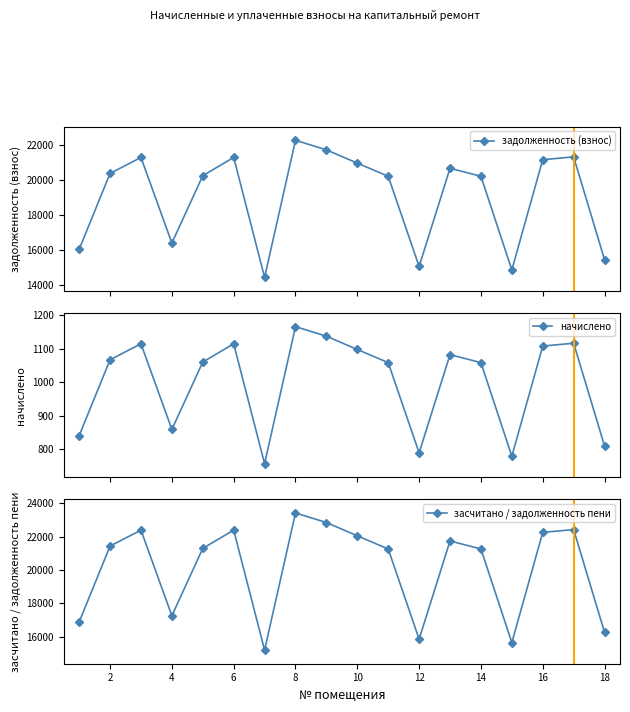

How many interior local peaks does the задолженность (взнос) series have?

5